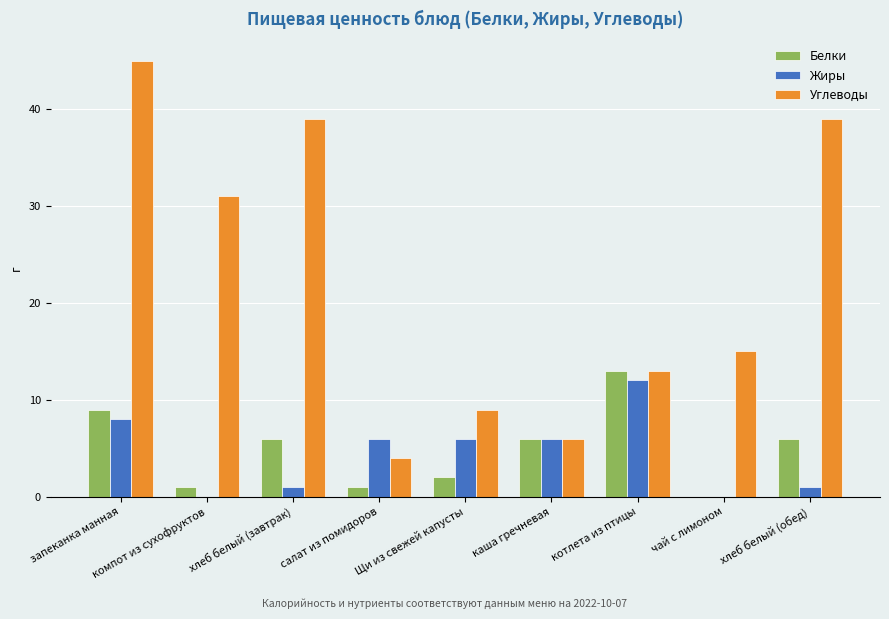

How many groups of bars are there?

9